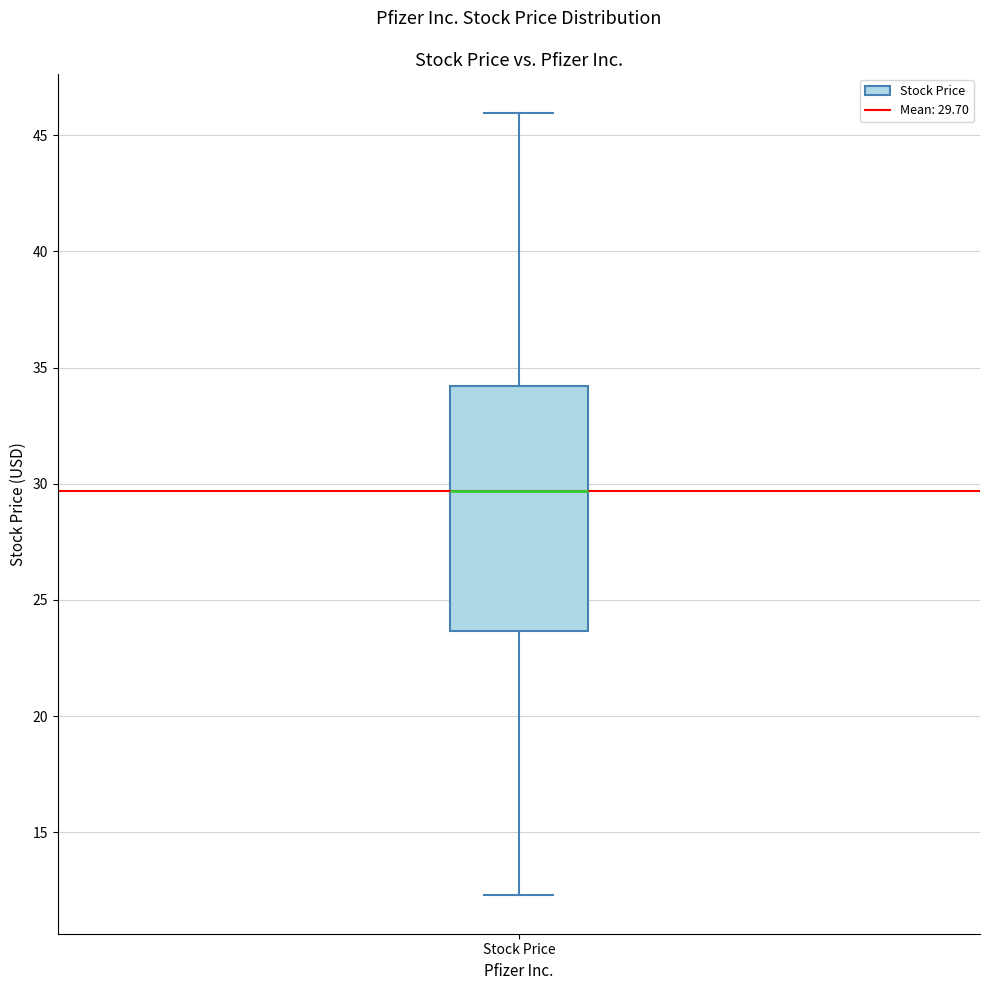

Where does the median line of the box for Stock Price sit on the y-axis? The values are not printed on the chart, so give them approximately, as read against the axis.

29.5